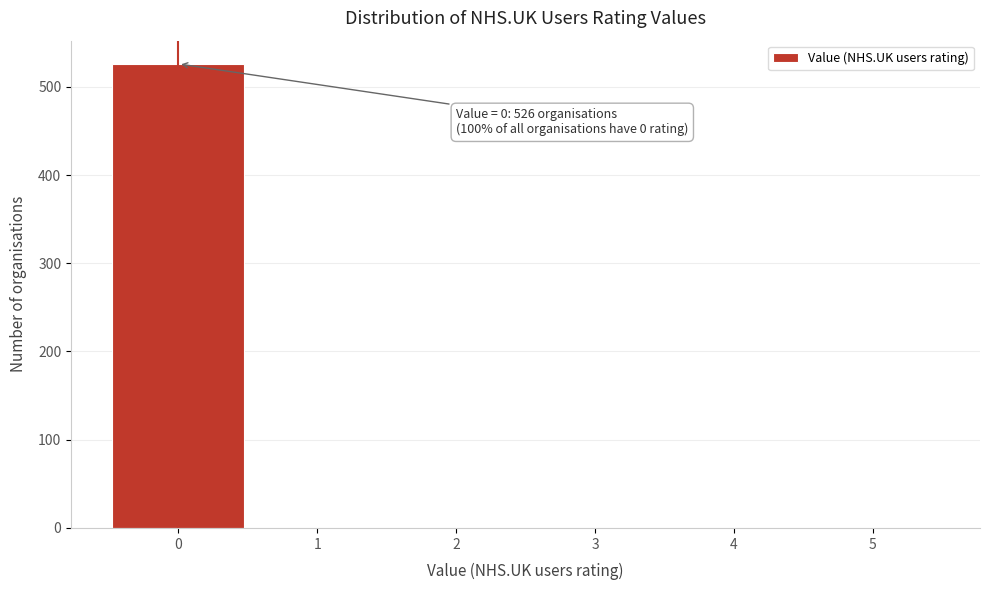

Over which range of the x-axis is the bar tallest?

-0.5 to 0.5